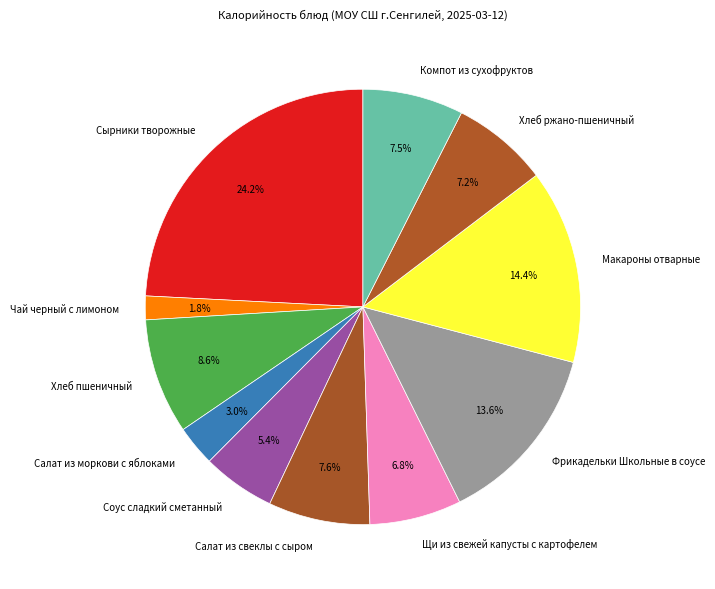

Does Чай черный с лимоном account for over 50% of the chart?

No